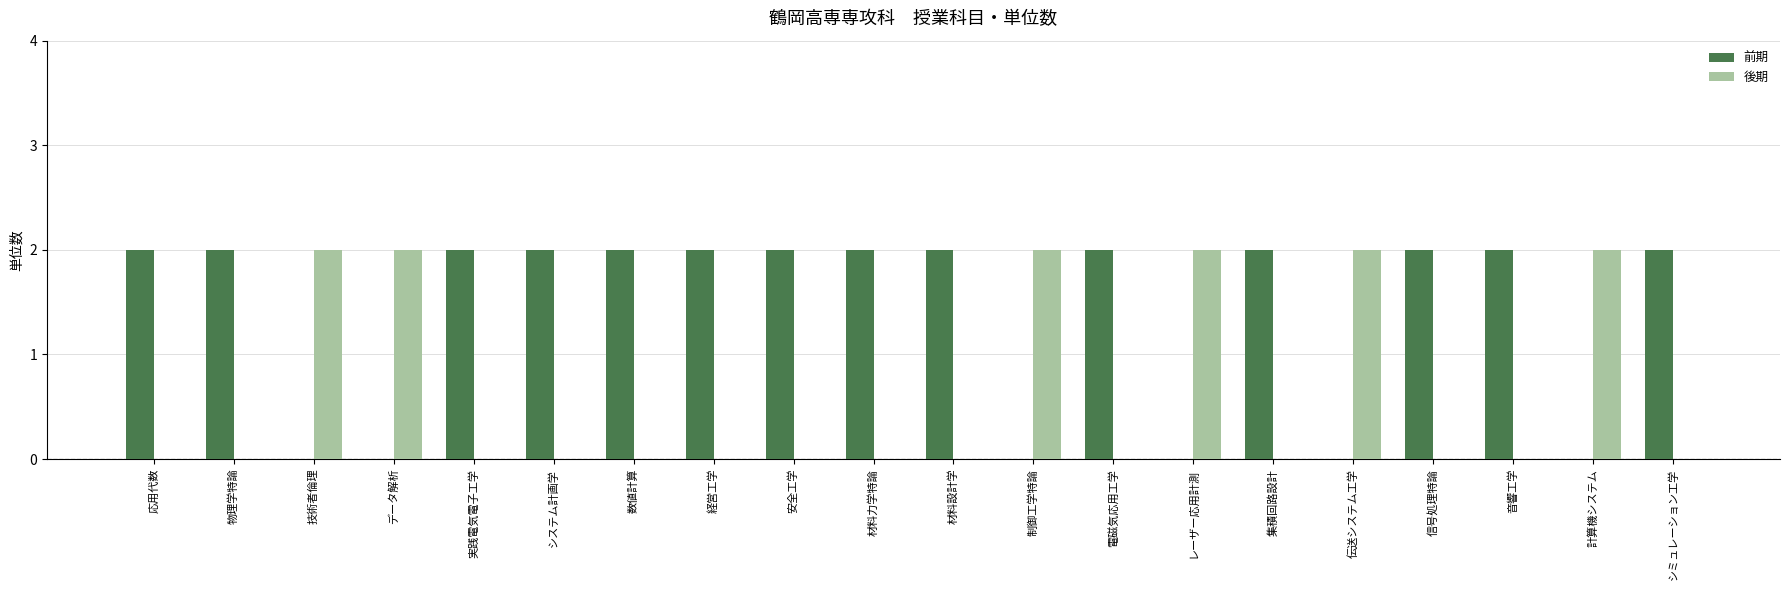

True or false: 前期 has a value of 3 at 安全工学.

False